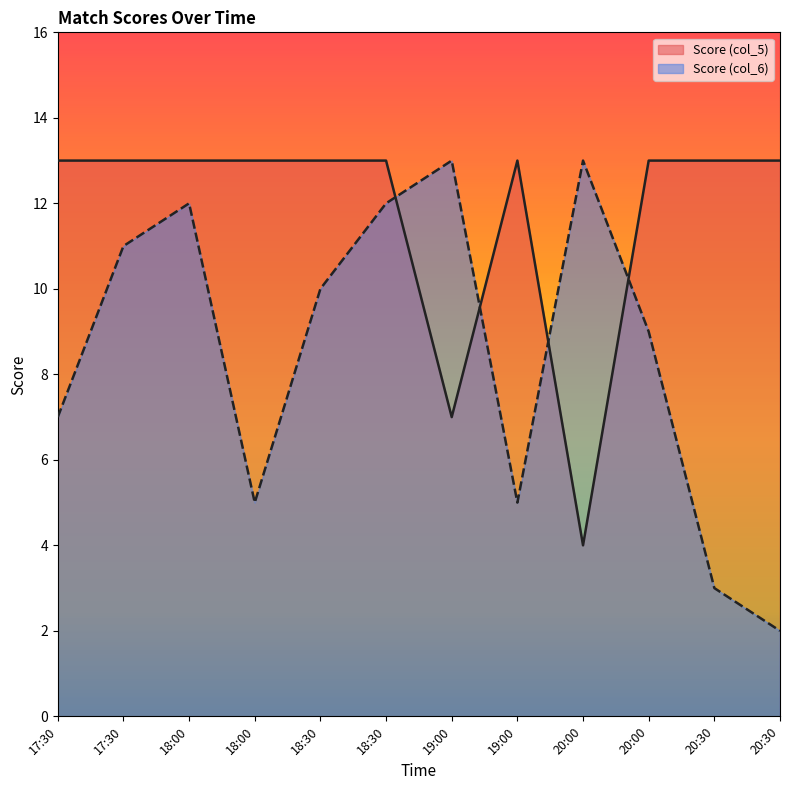

What is the value of the Score (col_6) point at the 1st from the left?

7